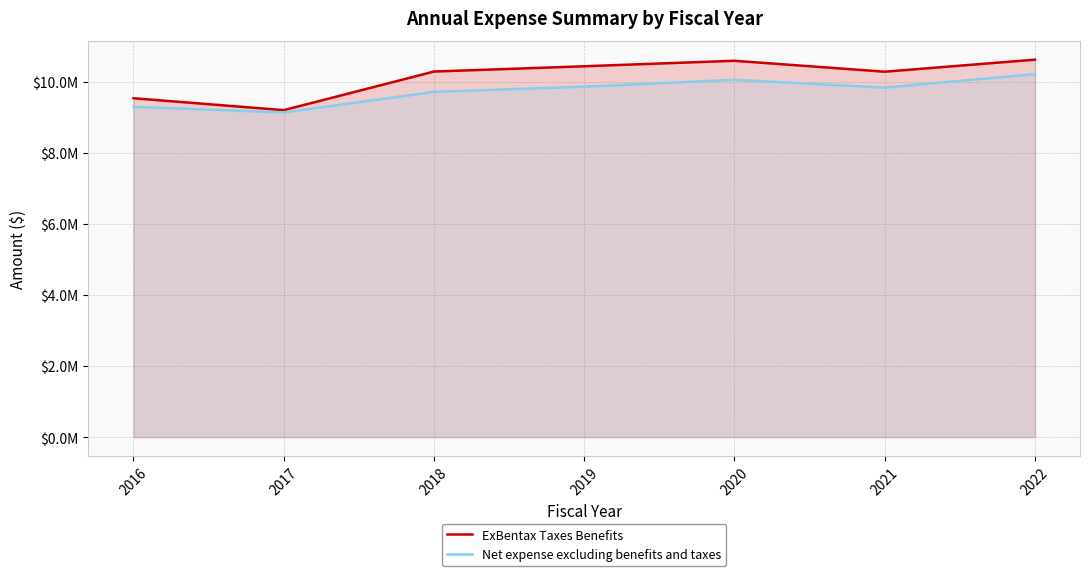

How many data points in ExBentax Taxes Benefits are less than 10293732?

3